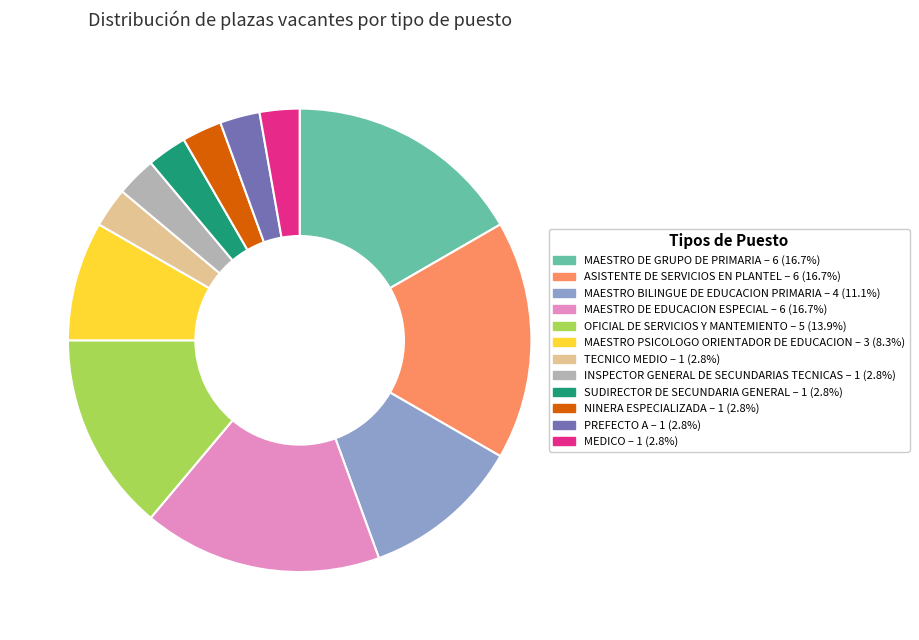

True or false: ASISTENTE DE SERVICIOS EN PLANTEL accounts for 30% of the total.

False